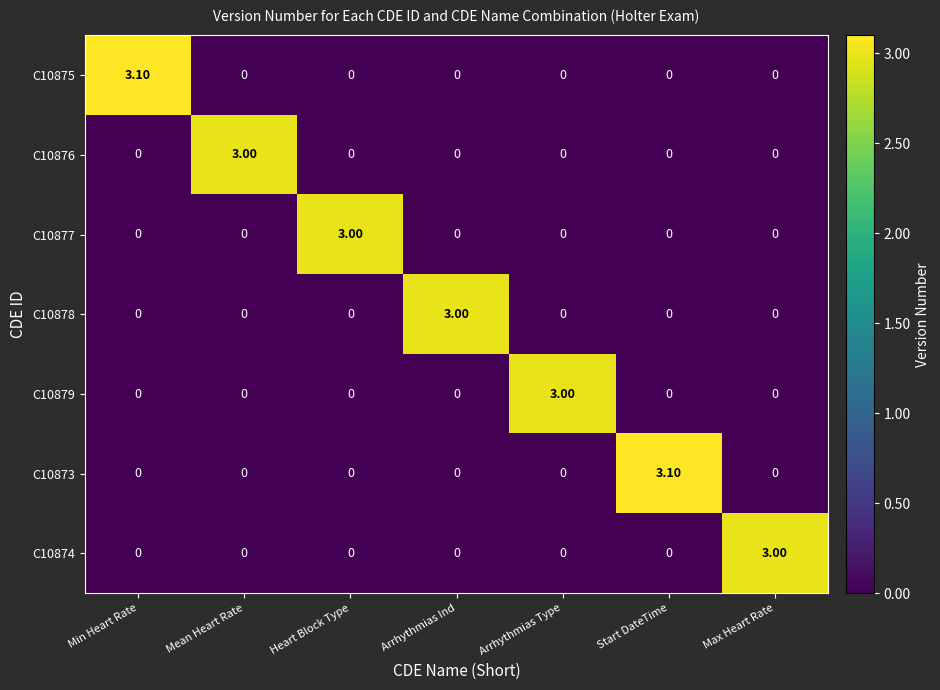

At how many categories does at least one series exceed 2?

7